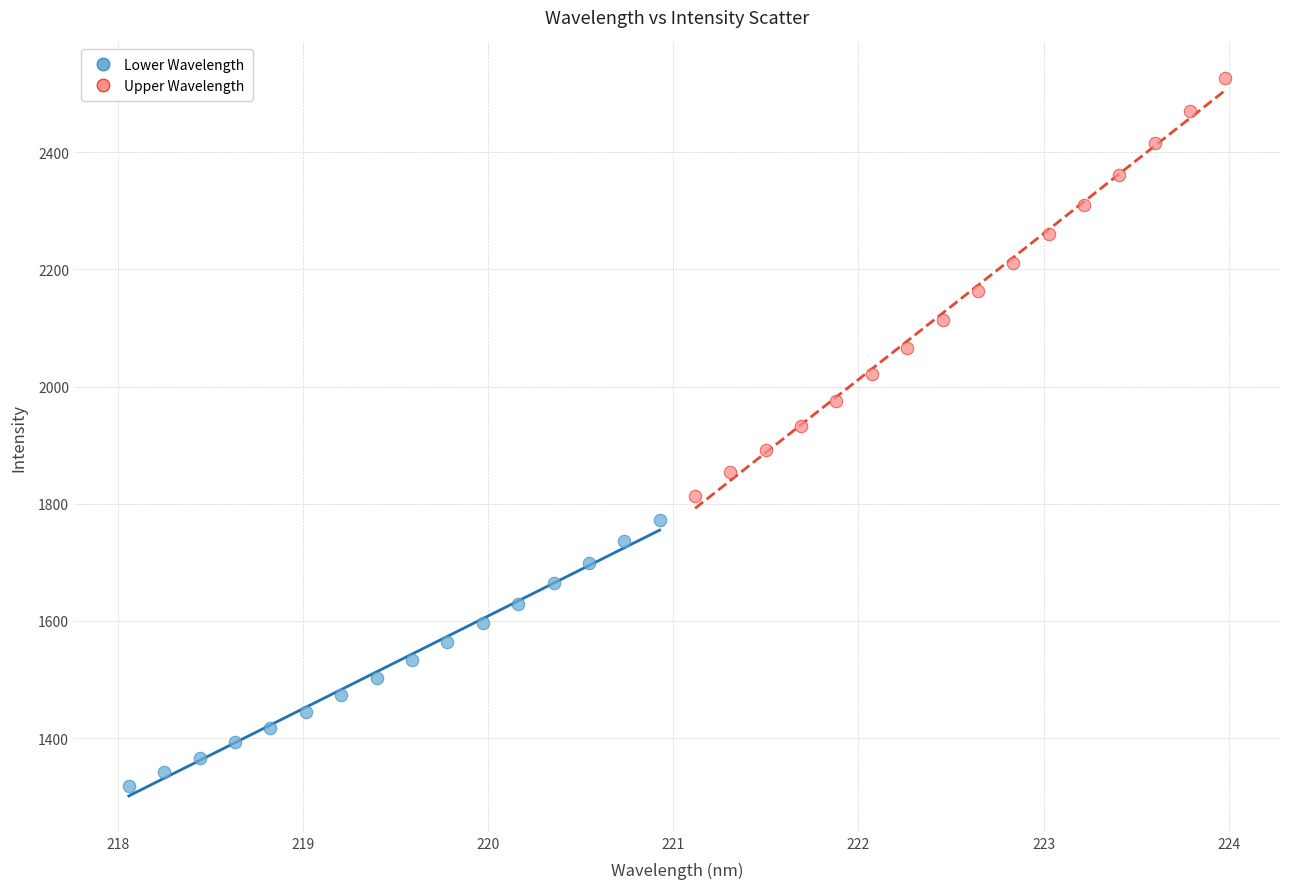

Which series has the largest Y range (max minus min)?

Upper Wavelength